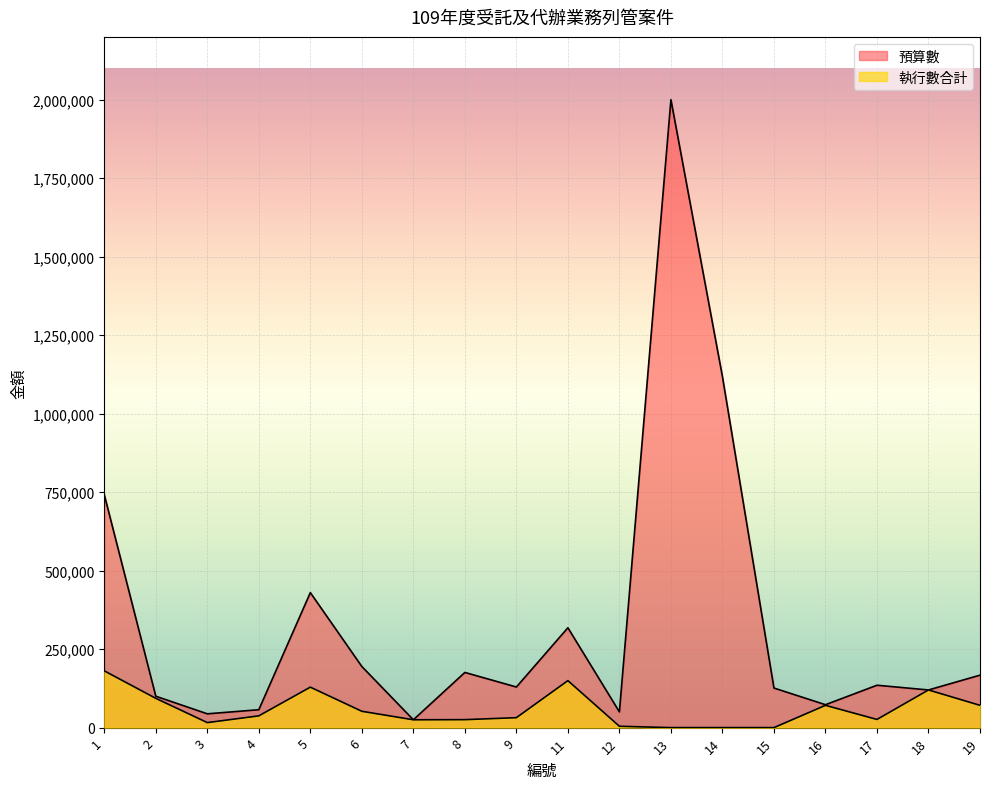

What is the highest value of the 預算數 series?

2000000